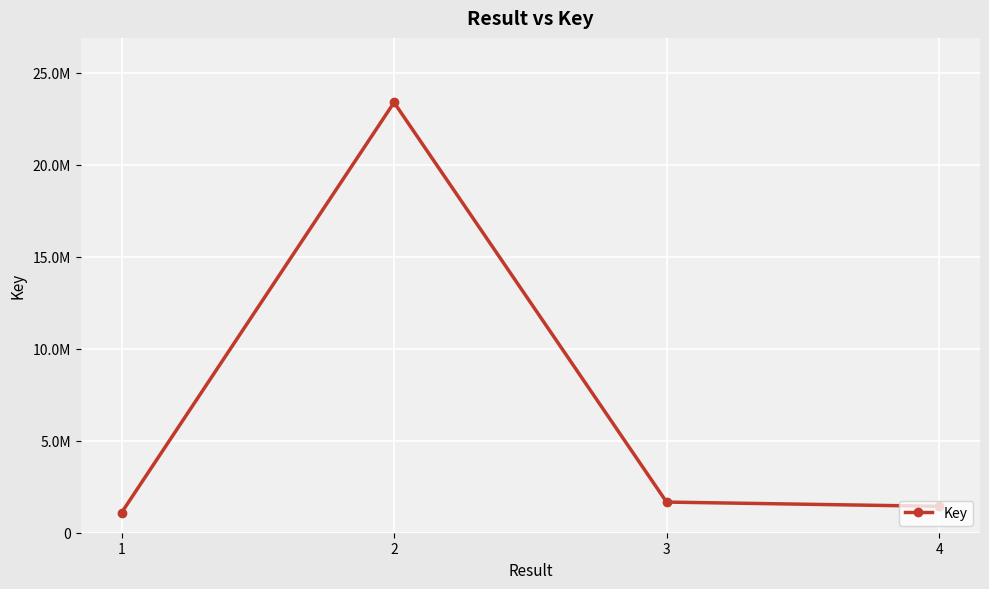

True or false: the data has more than 0 interior local peaks.

True